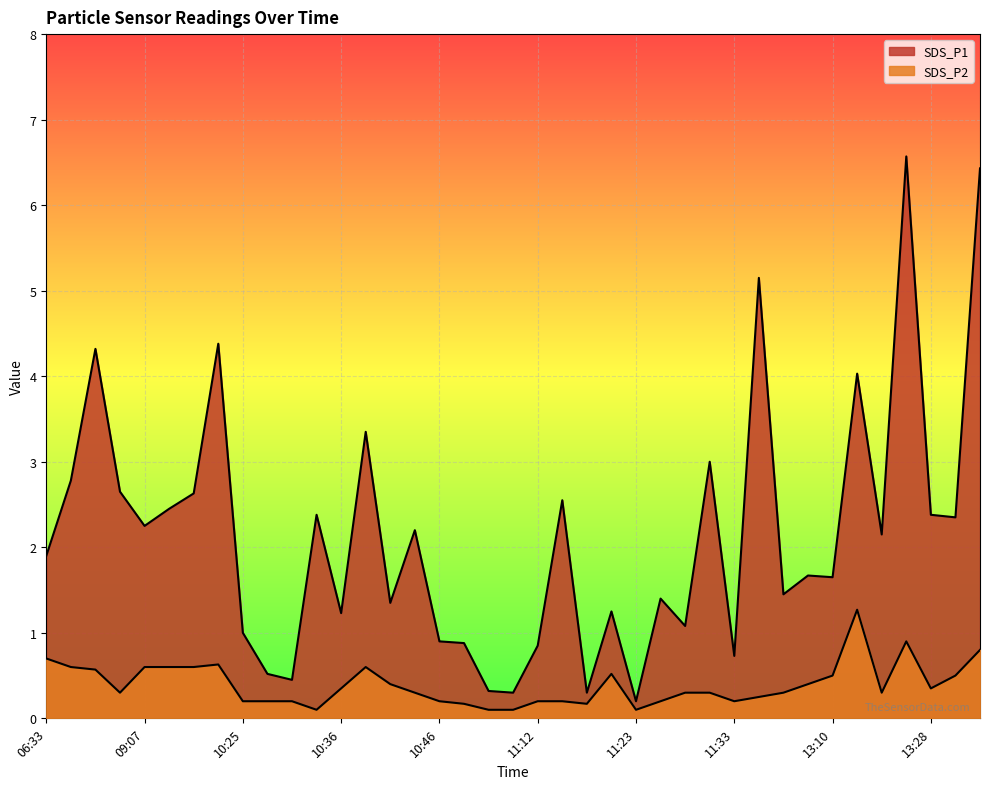

What is the smallest value displayed?

0.1